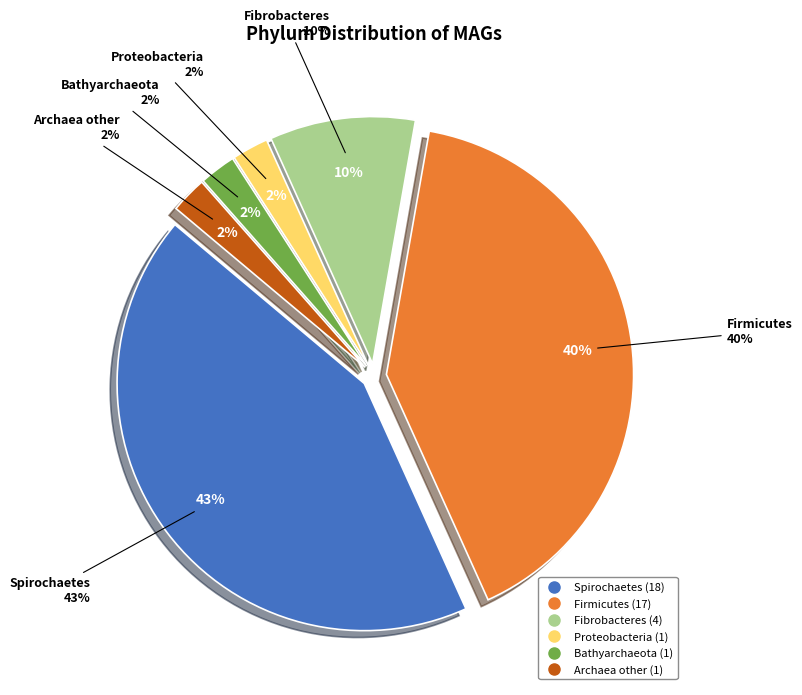

Is it true that Bathyarchaeota is 14% of the pie?

False